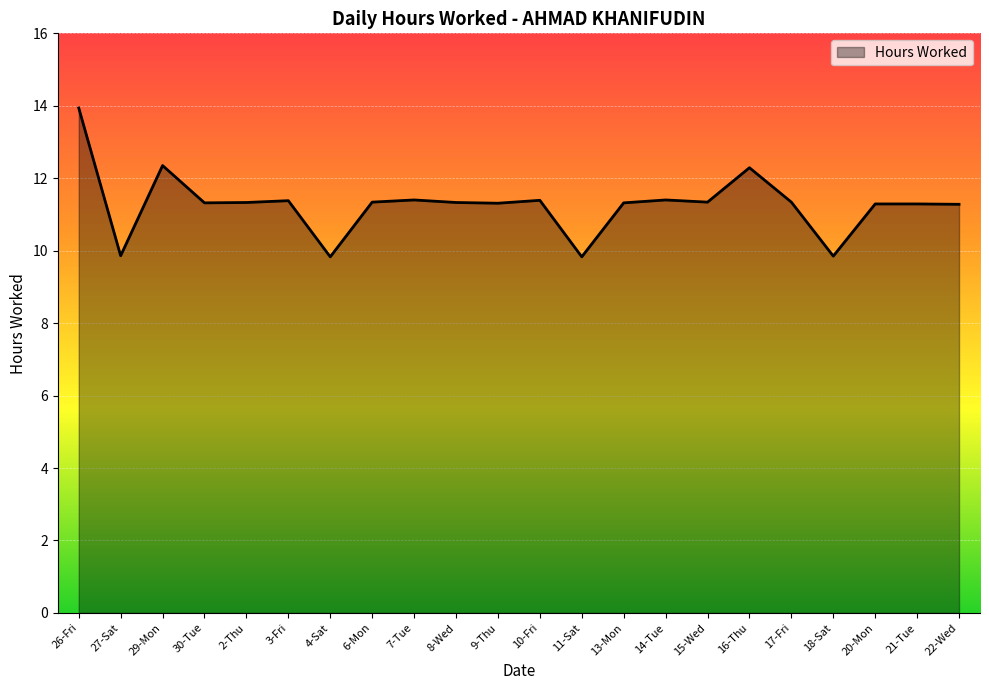

Between 21-Tue and 11-Sat, which is larger?

21-Tue